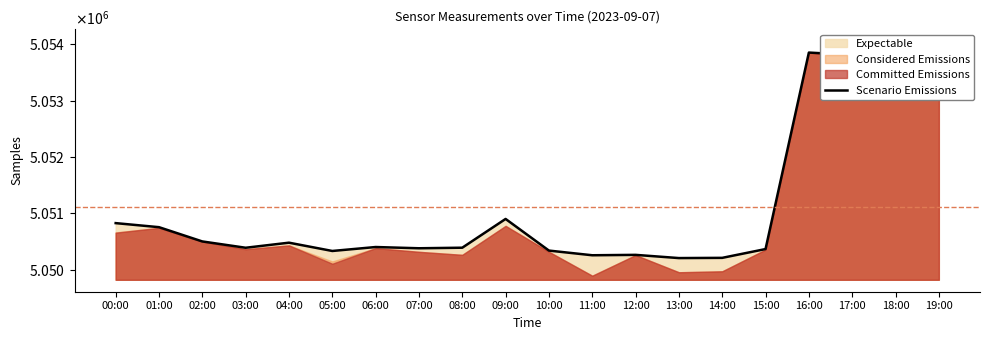

Approximately how many times larger is the value at 14:00 compared to 02:00?

1.0